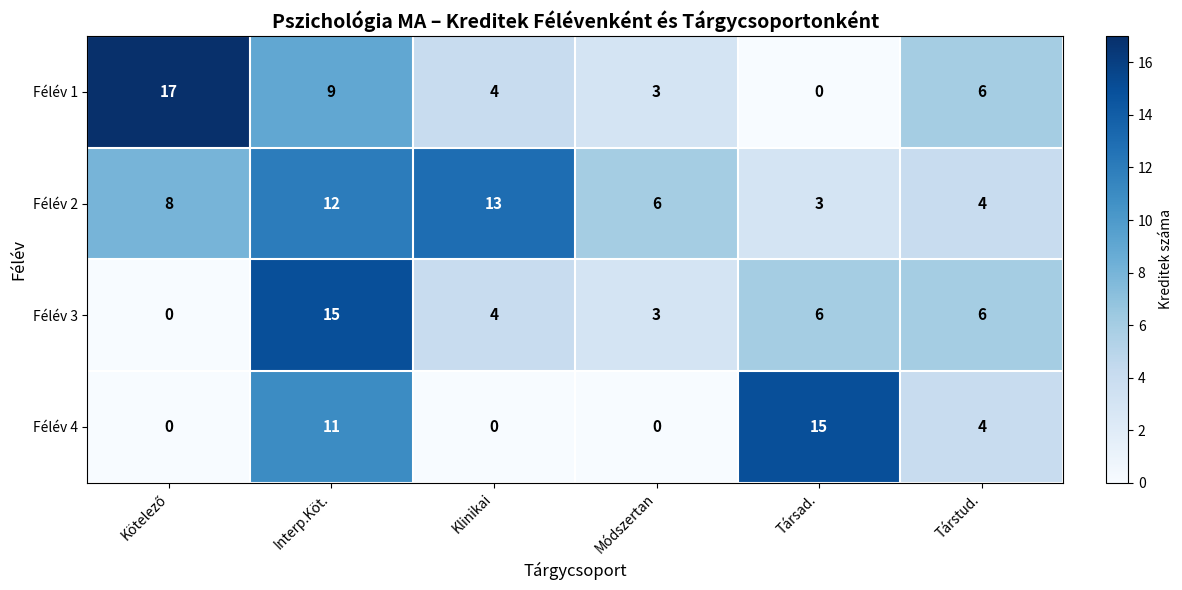

At which category is the sum across all series the highest?

Interp.Köt.